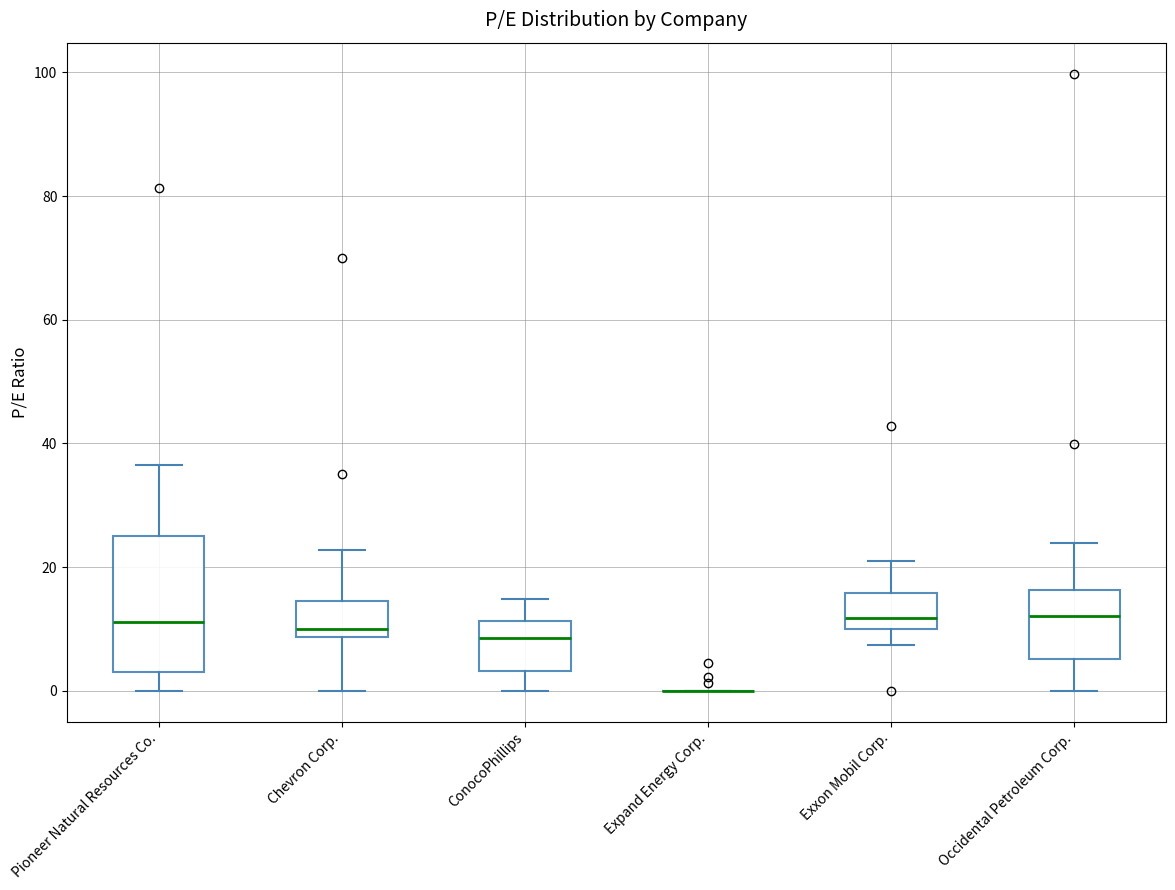

Comparing the boxes themselves (not the whiskers), which one is the tallest?

Pioneer Natural Resources Co.